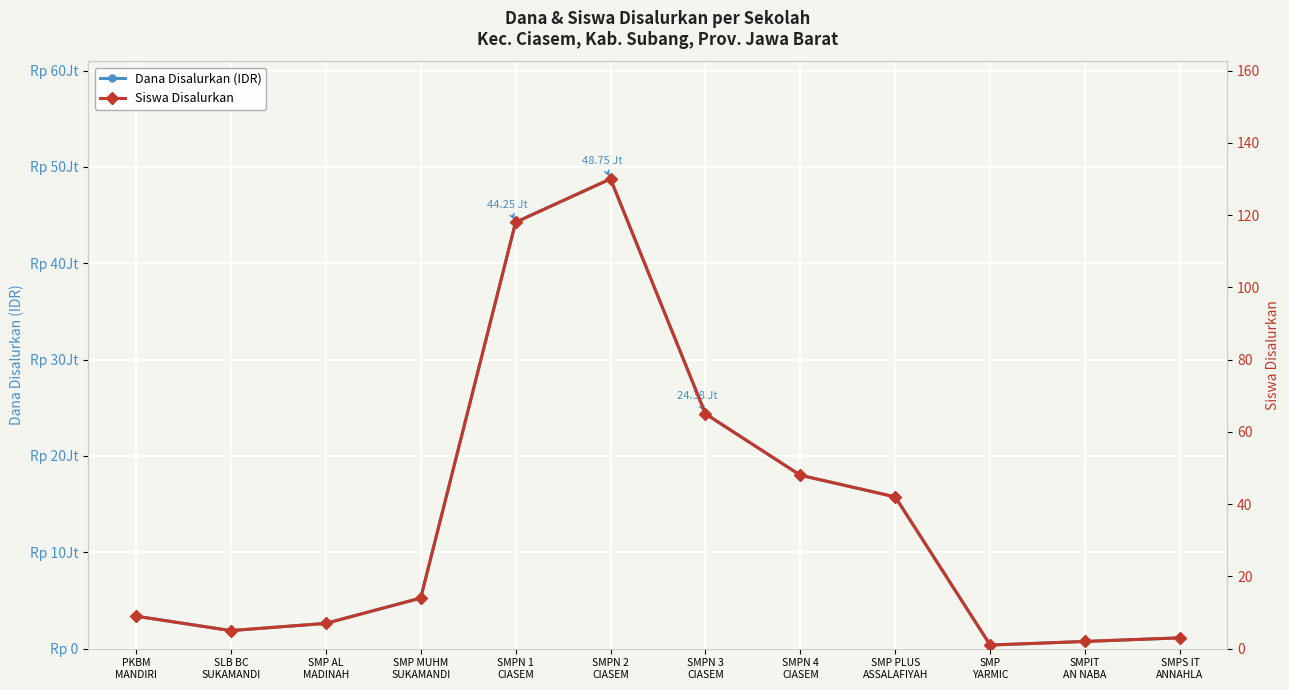

At which label does Dana Disalurkan (IDR) first exceed 5250000?

SMPN 1
CIASEM